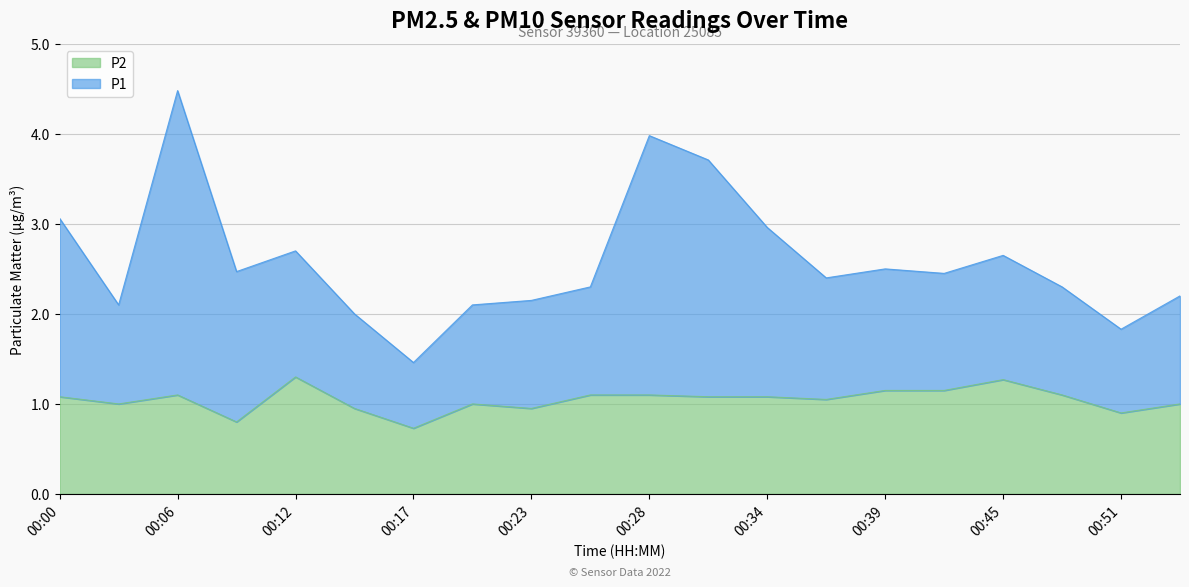

Rank the series by their average value, from lowest to highest.

P2, P1